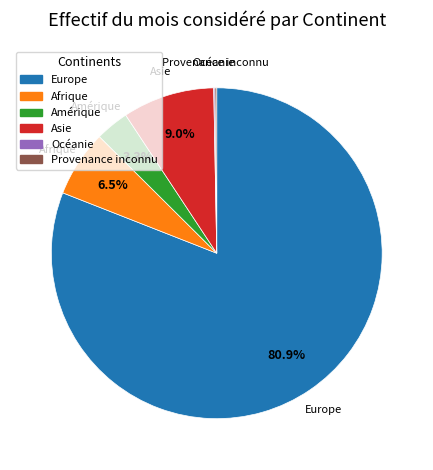

Which category has the biggest portion of the pie?

Europe